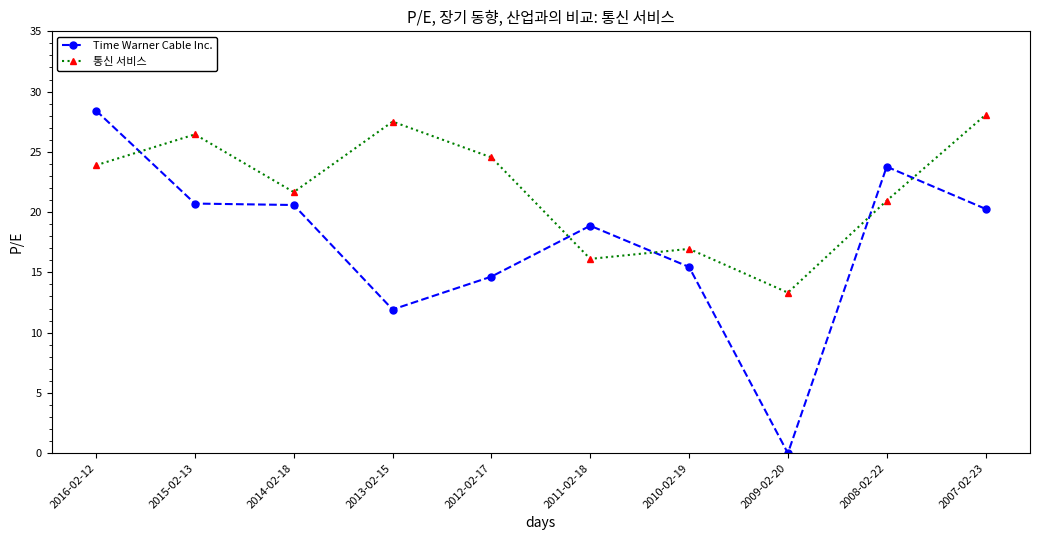

At which category does 통신 서비스 reach its first local valley?

2014-02-18